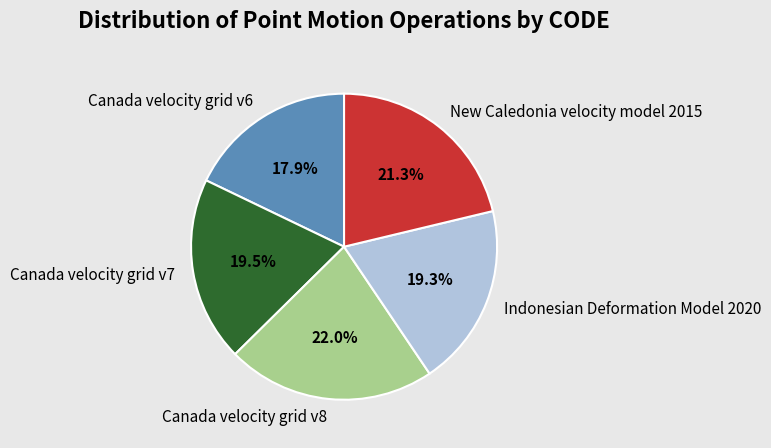

How many segments does this pie chart have?

5